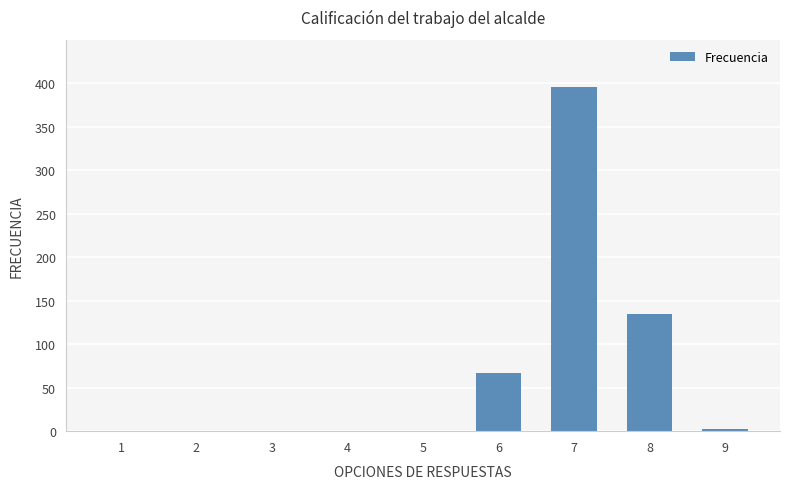

Are the bars horizontal?

No